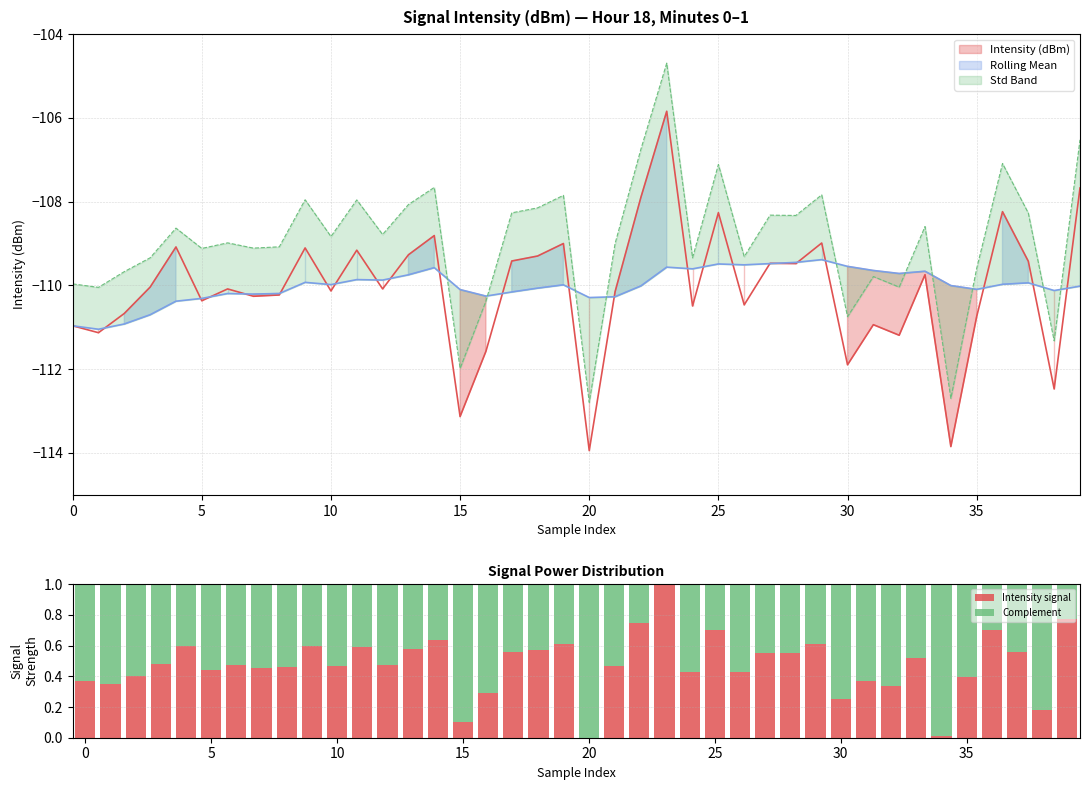

Which has a higher value, 15 or 22?

22